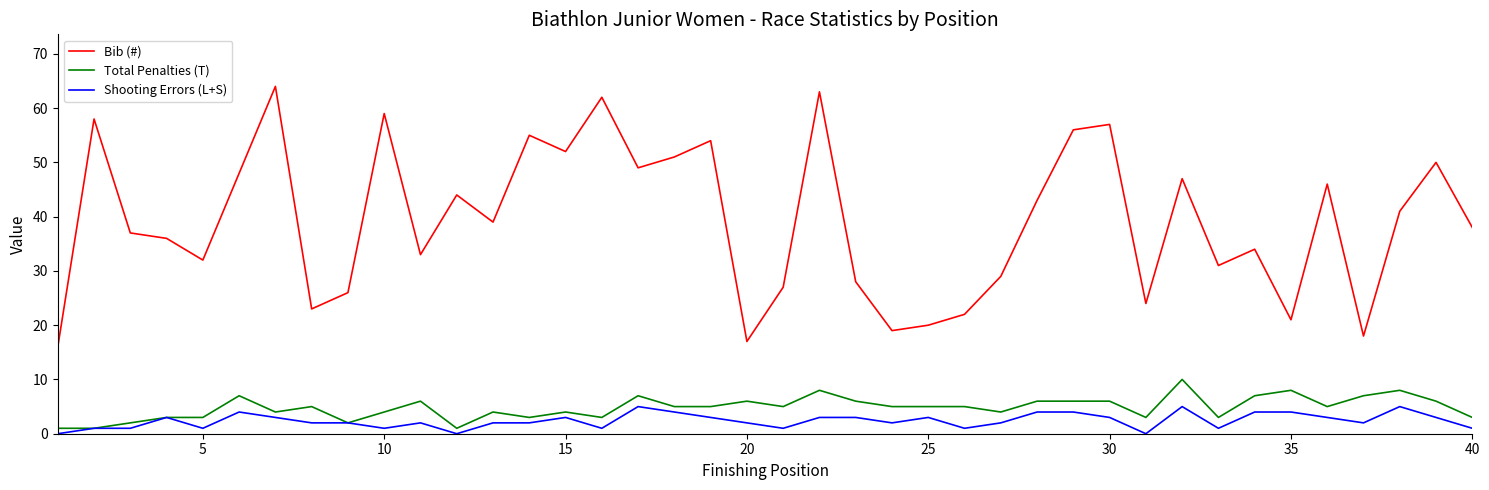

Which series has the widest spread of values?

Bib (#)